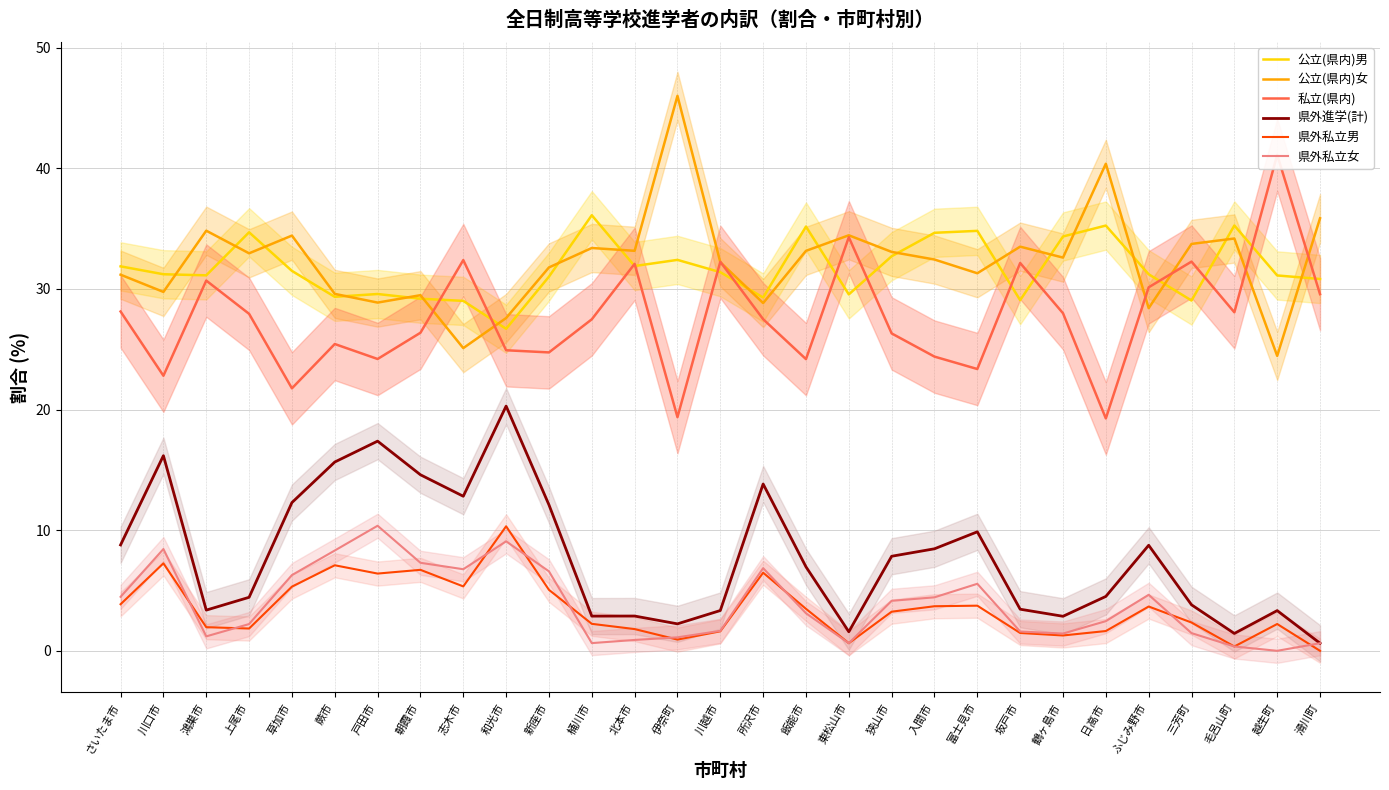

Rank the series at 入間市 from lowest to highest value.

県外私立男, 県外私立女, 県外進学(計), 私立(県内), 公立(県内)女, 公立(県内)男